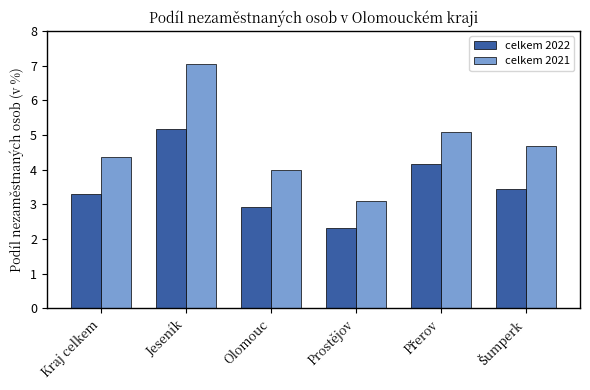

Which series has the largest total across all categories?

celkem 2021